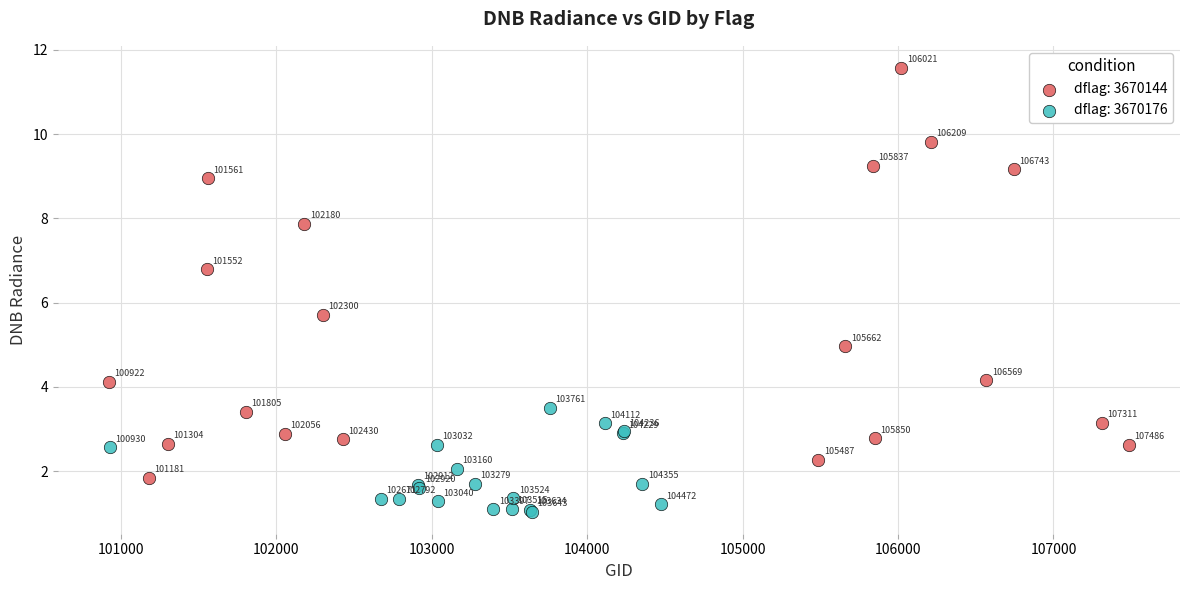

Which series has the widest spread of Y values?

dflag: 3670144